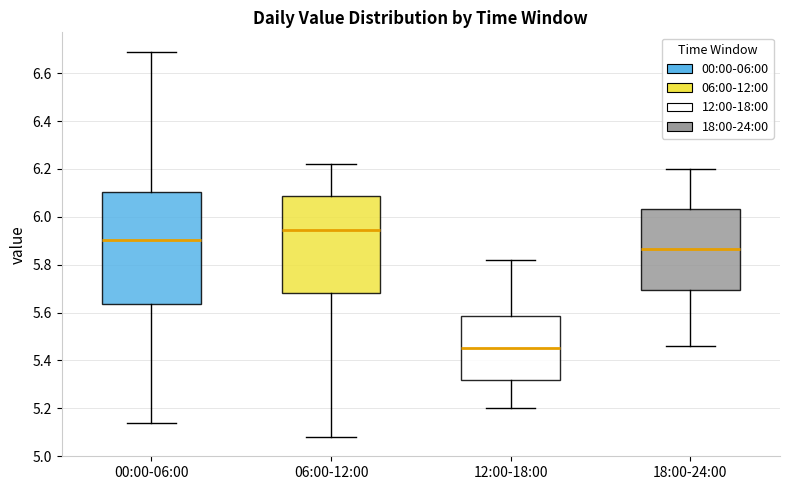

Where is the lower edge of the box for 12:00-18:00 on the y-axis? The values are not printed on the chart, so give them approximately, as read against the axis.

5.32